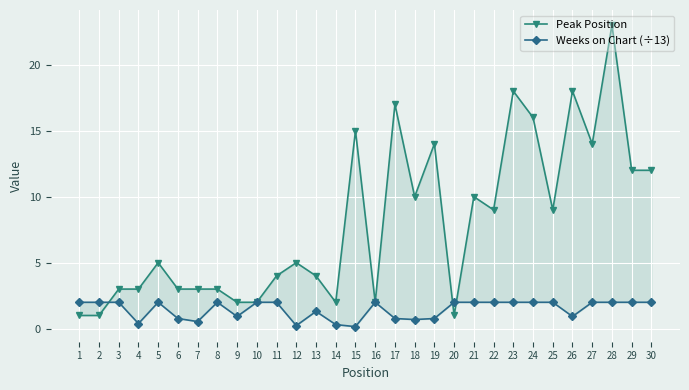

The value of Weeks on Chart (÷13) at 26 is 0.9. True or false?

True